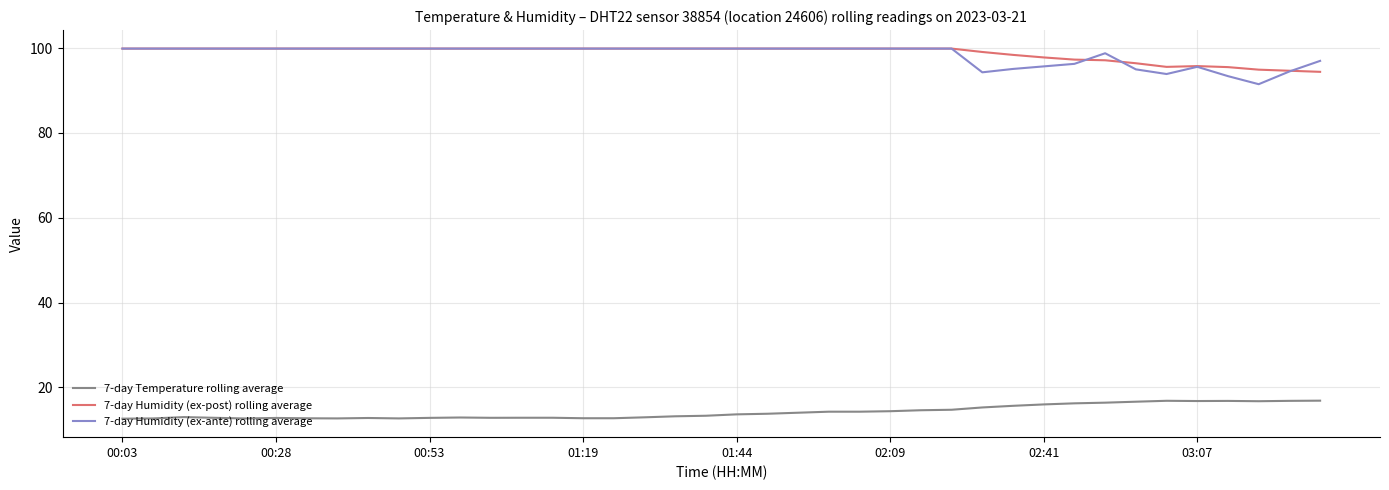

What is the minimum value shown in the chart?

12.6